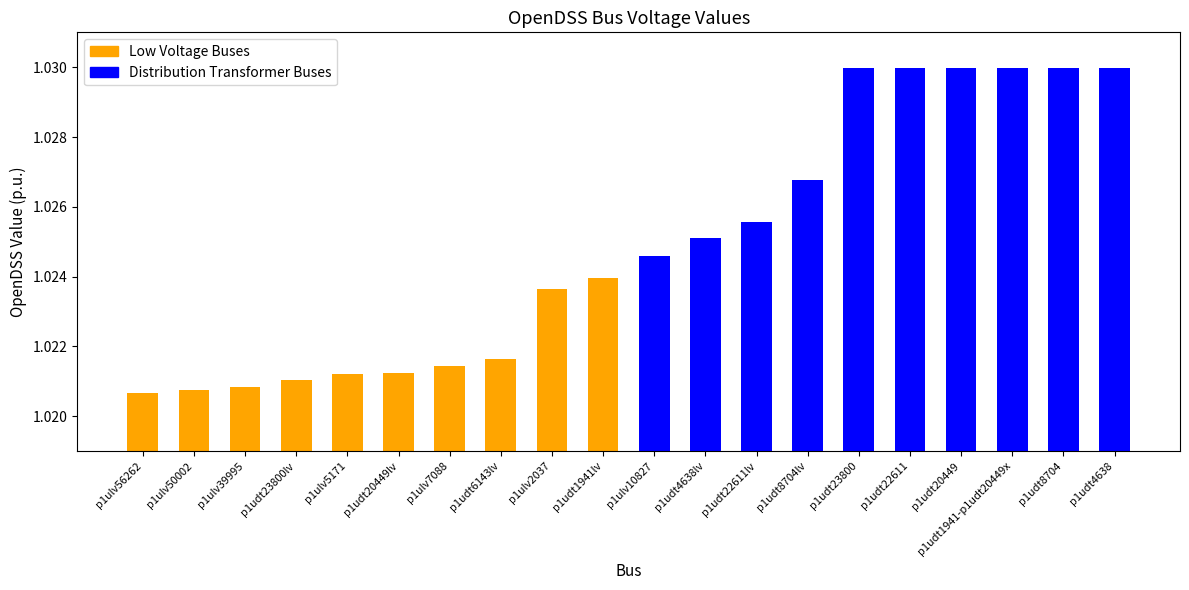

What is the label of the 3rd bar from the right?

p1udt1941-p1udt20449x